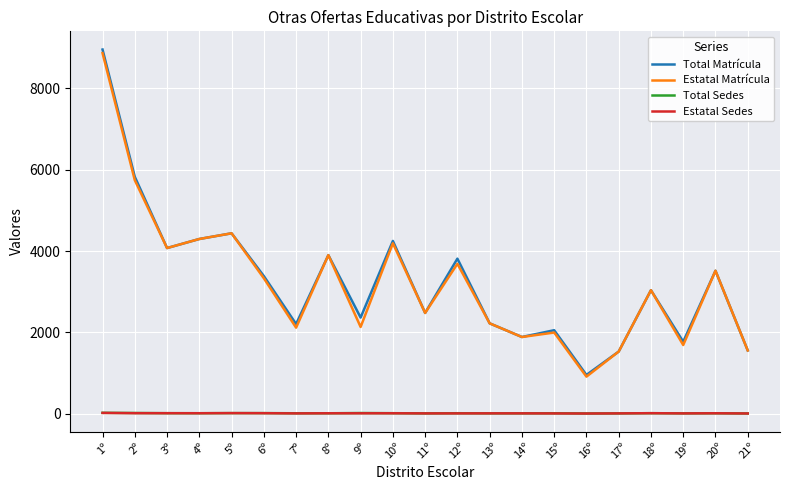

At which category is the sum across all series the highest?

1º